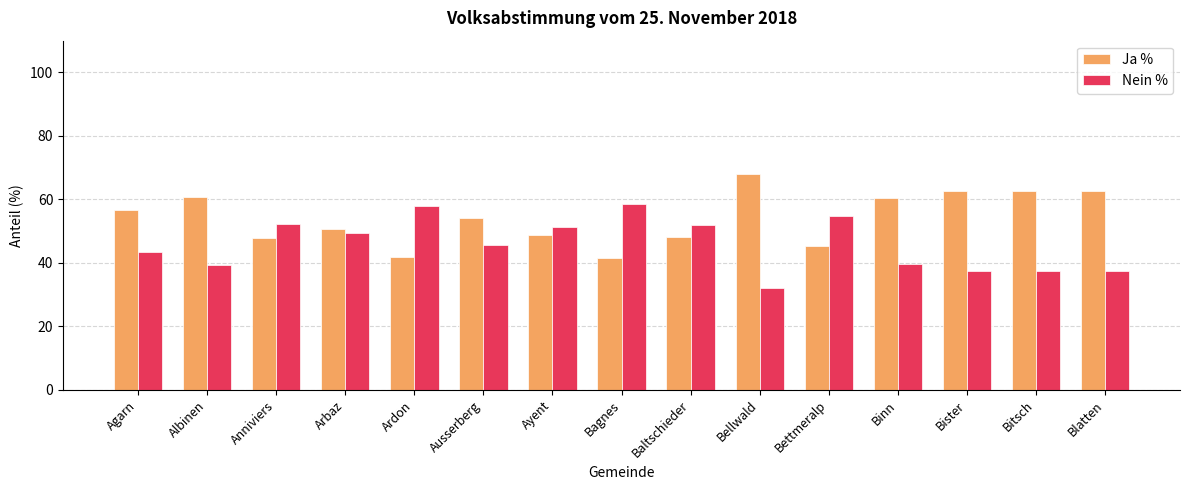

What is the difference between the maximum and second lowest values in the Nein % series?

21.2